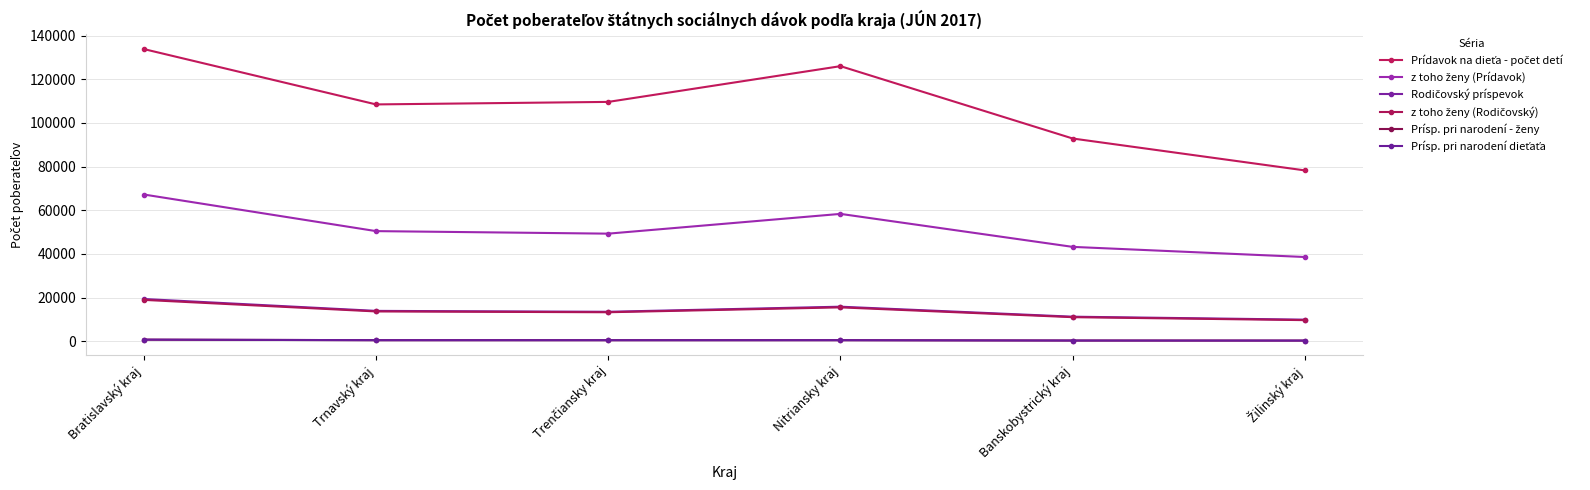

Where is the first local minimum for Rodičovský príspevok?

Trenčiansky kraj